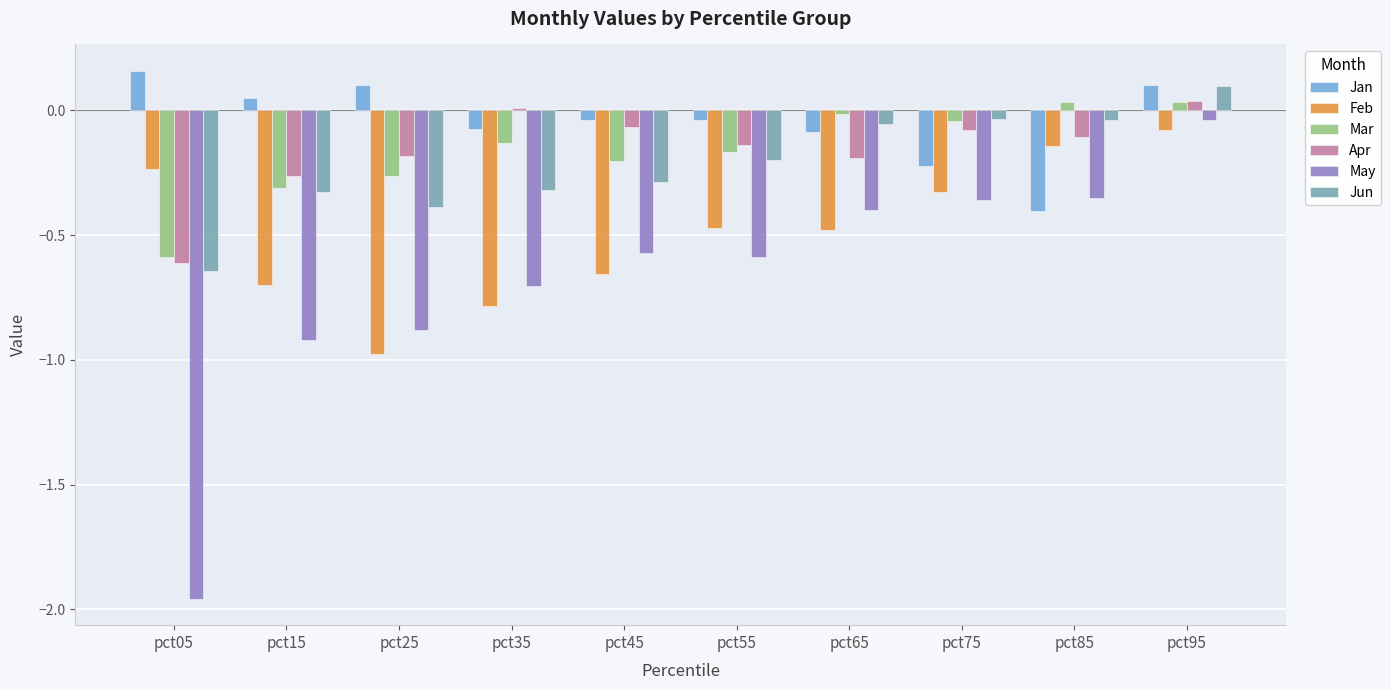

Which label corresponds to the smallest value in the chart?

pct05